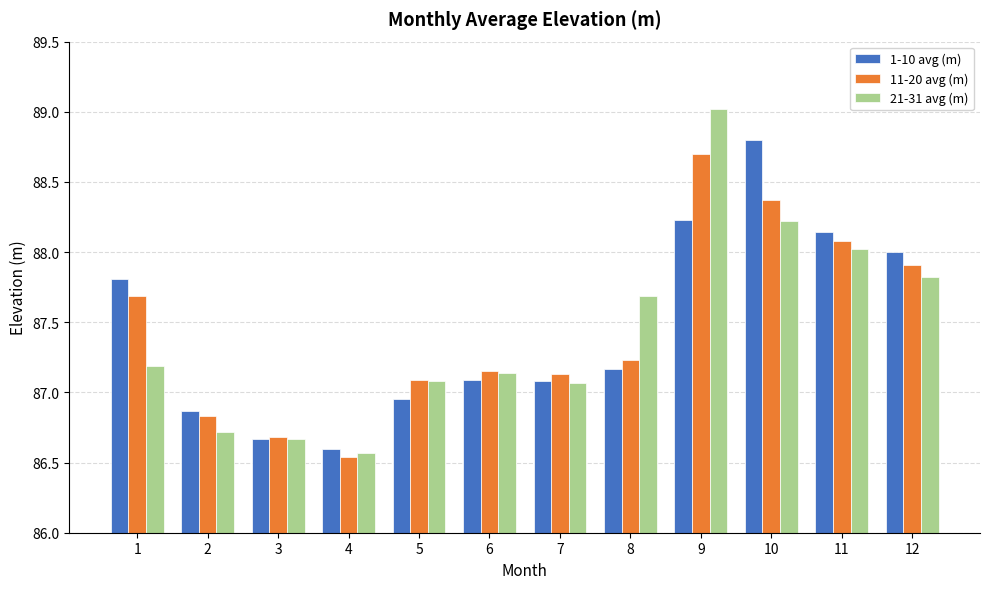

What is the difference between the second highest and second lowest values in the 1-10 avg (m) series?

1.6